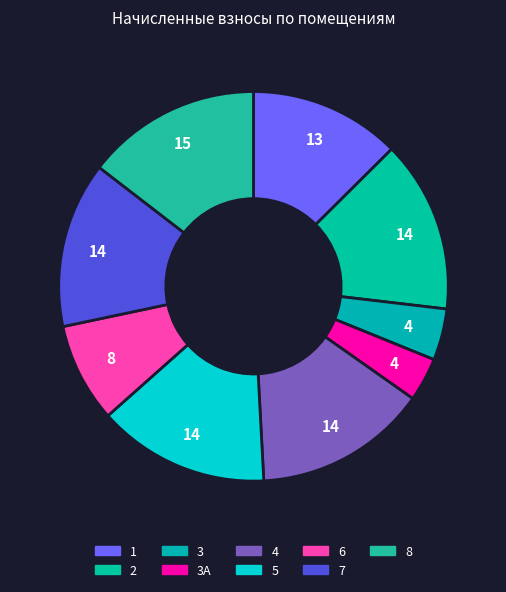

Count the number of slices in the pie.

9